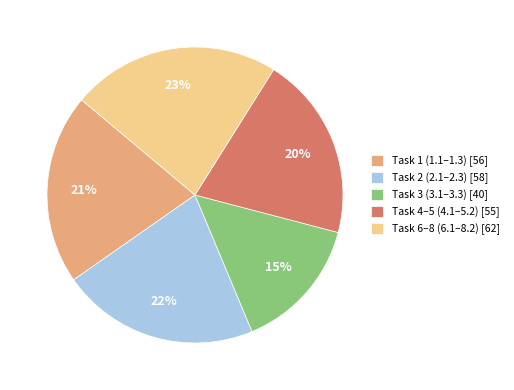

To the nearest percent, what is the combined percentage of Task 4–5 (4.1–5.2) [55] and Task 6–8 (6.1–8.2) [62]?

43%